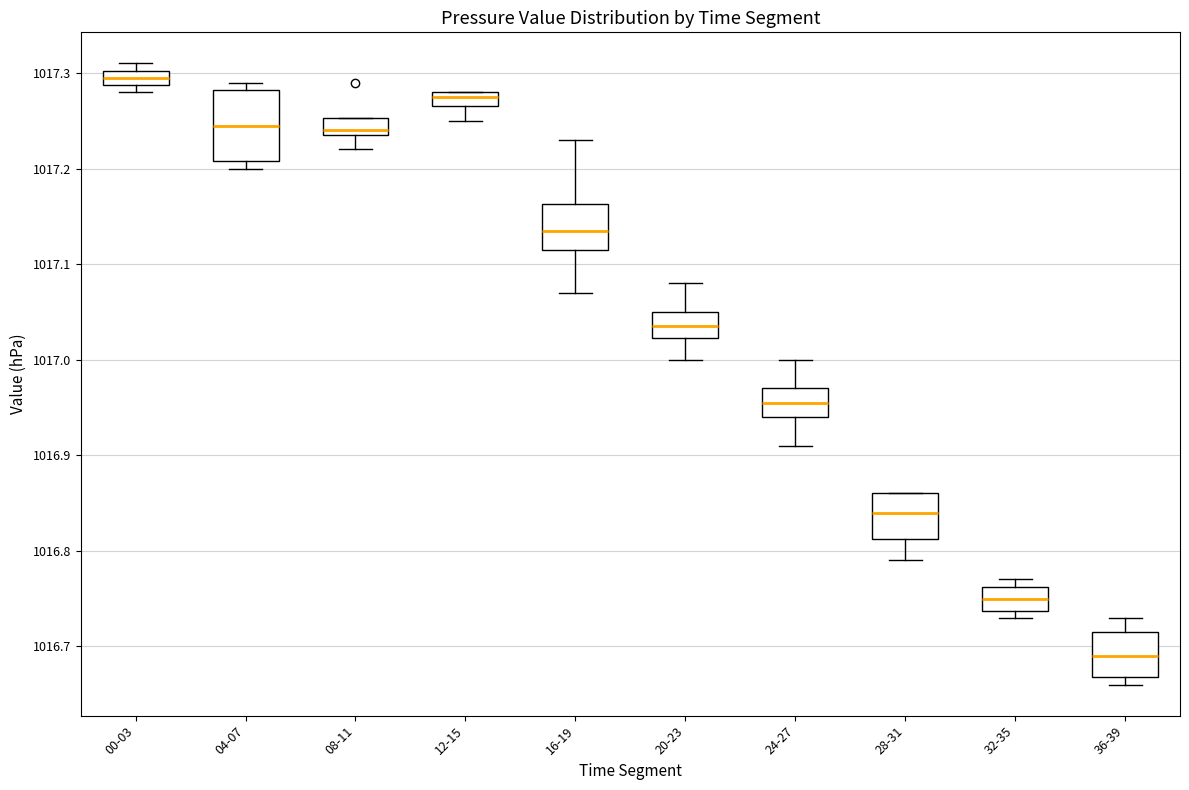

Where is the upper edge of the box for 24-27 on the y-axis? The values are not printed on the chart, so give them approximately, as read against the axis.

1016.97